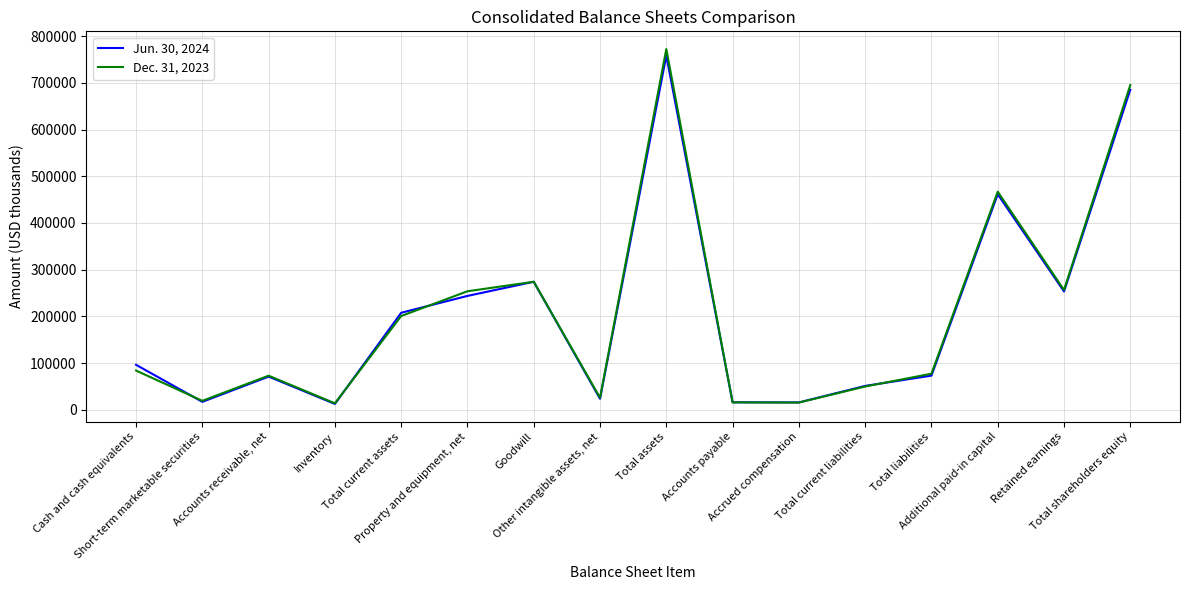

List the series in order of their peak value, lowest first.

Jun. 30, 2024, Dec. 31, 2023